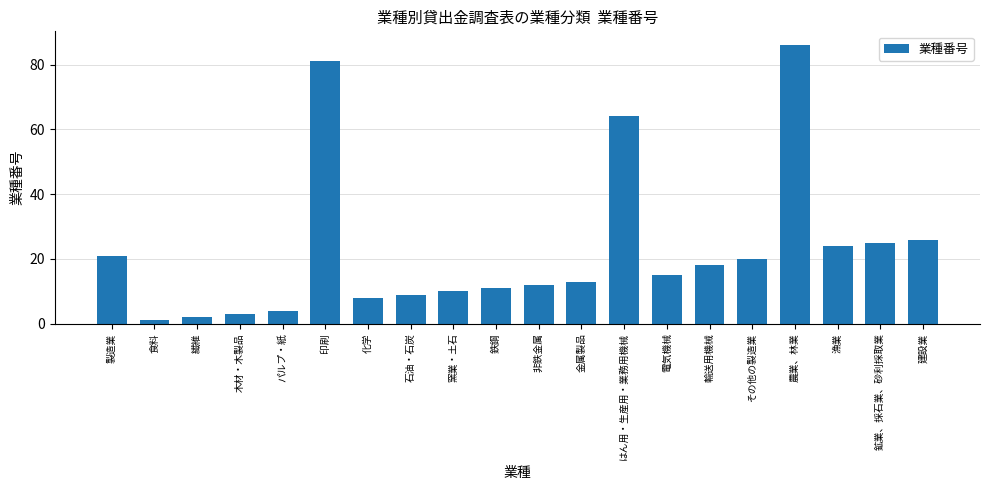

Reading left to right, what are all the values shown in this chart?

製造業=21	食料=1	繊維=2	木材・木製品=3	パルプ・紙=4	印刷=81	化学=8	石油・石炭=9	窯業・土石=10	鉄鋼=11	非鉄金属=12	金属製品=13	はん用・生産用・業務用機械=64	電気機械=15	輸送用機械=18	その他の製造業=20	農業、林業=86	漁業=24	鉱業、採石業、砂利採取業=25	建設業=26